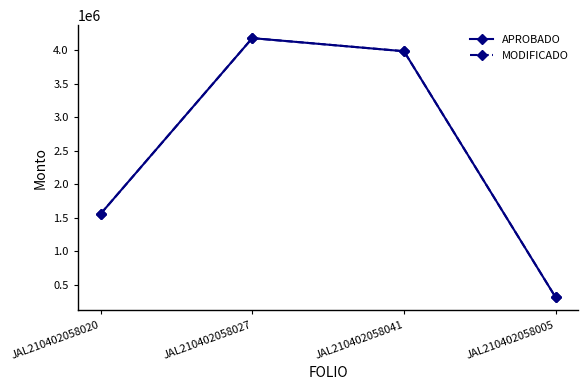

True or false: APROBADO and MODIFICADO intersect in this chart.

False